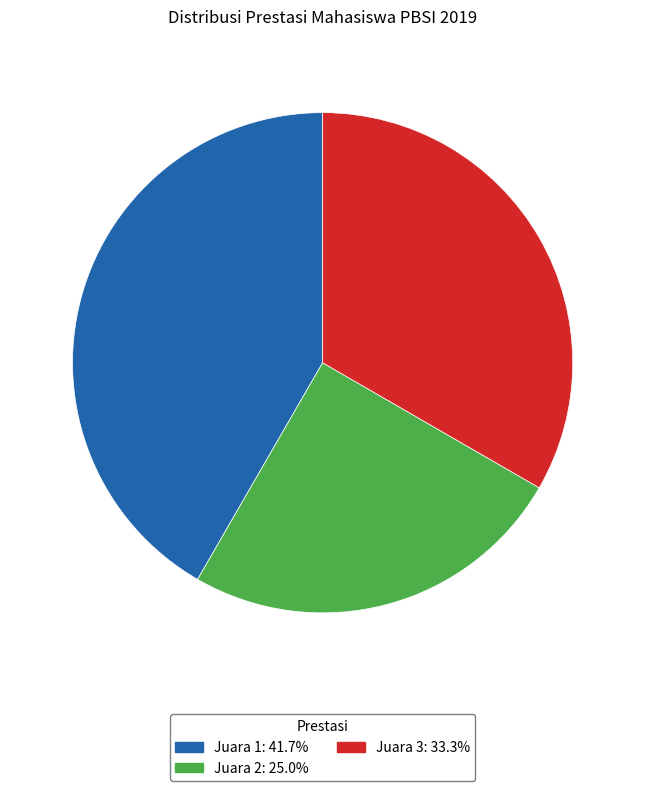

Count the number of slices in the pie.

3